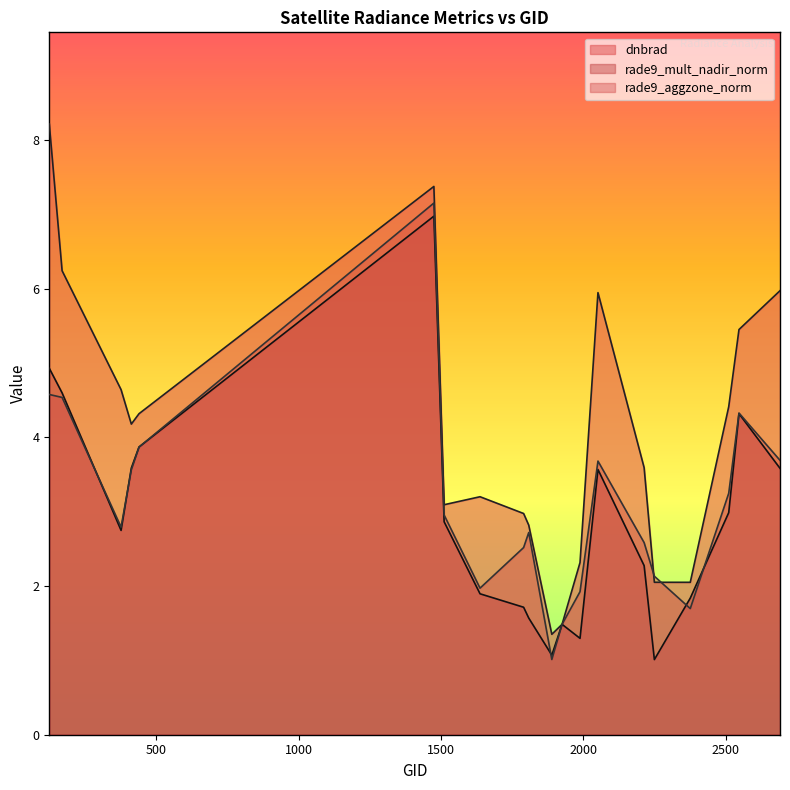

True or false: rade9_mult_nadir_norm has more than 0 points higher than both neighbors.

True